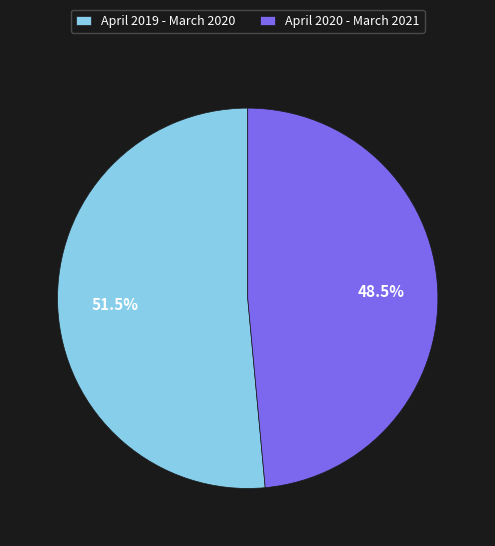

Which slice is the smallest?

April 2020 - March 2021